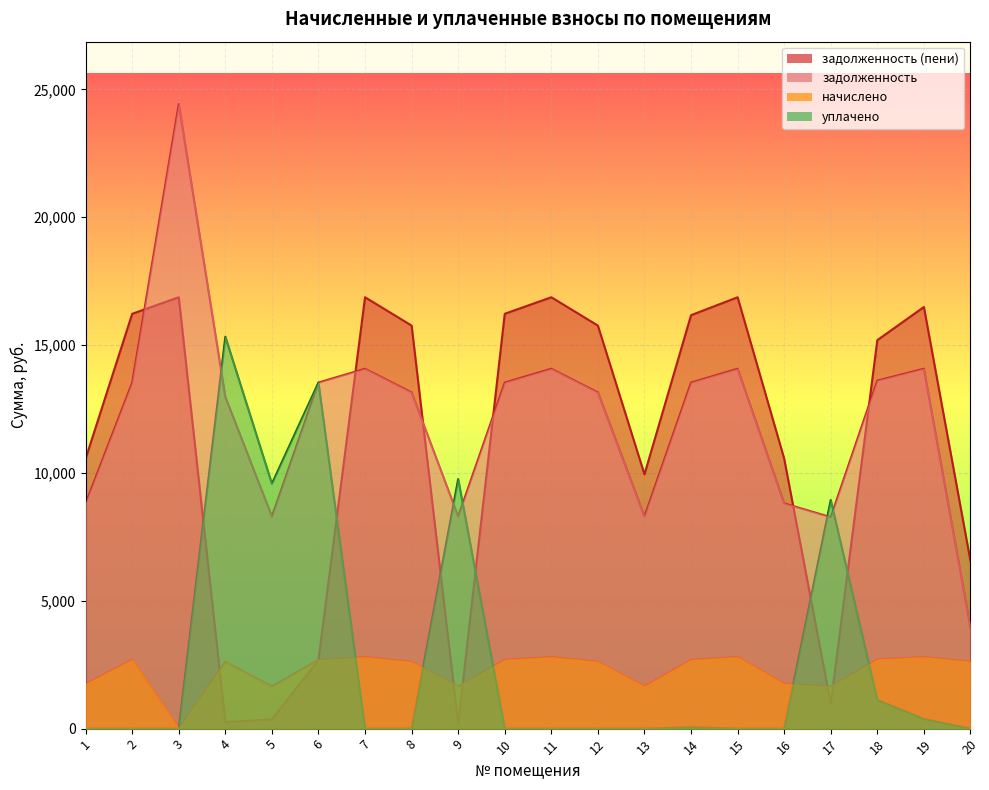

The value of uplacheno at 2 is 0.0. True or false?

True